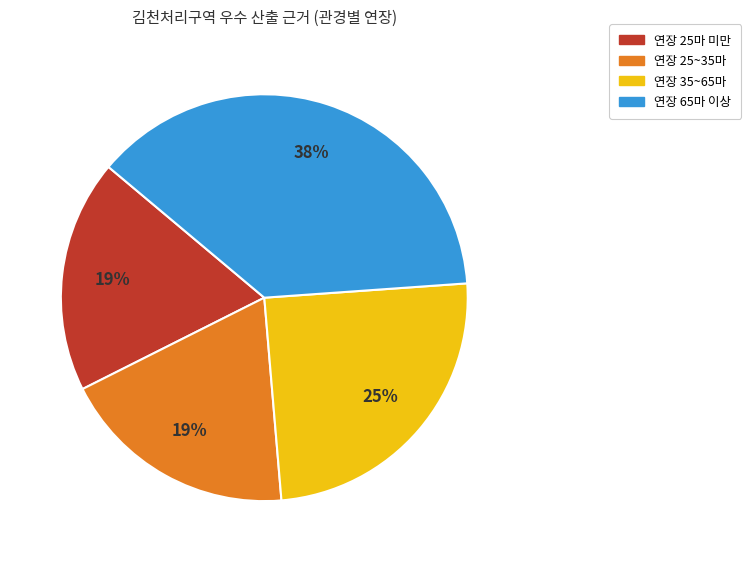

Is there a majority slice in this chart?

No